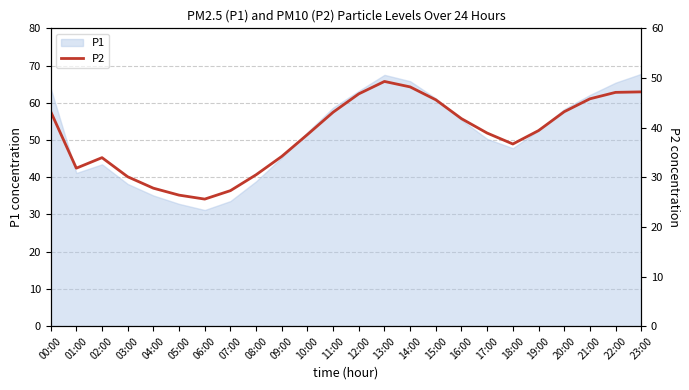

How many lines are shown in the chart?

1